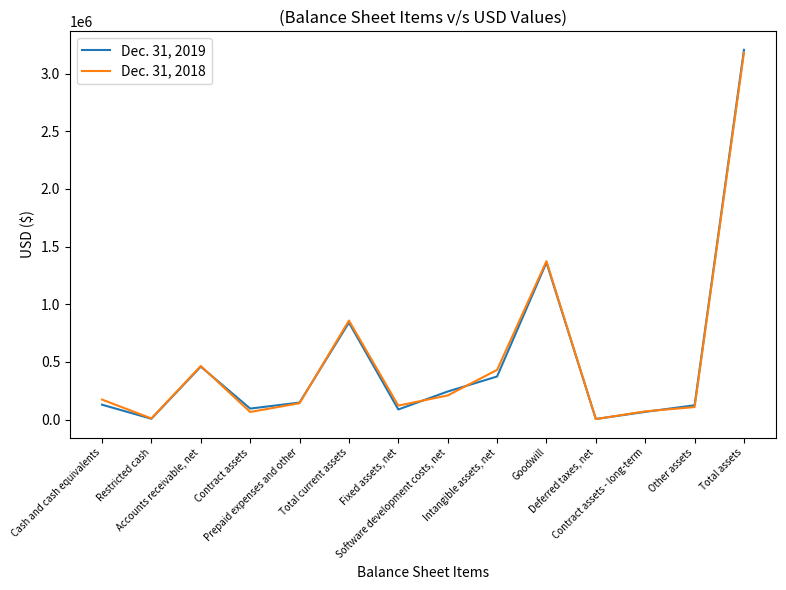

What value does the Dec. 31, 2019 series have at Software development costs, net, to the nearest 100?

243900